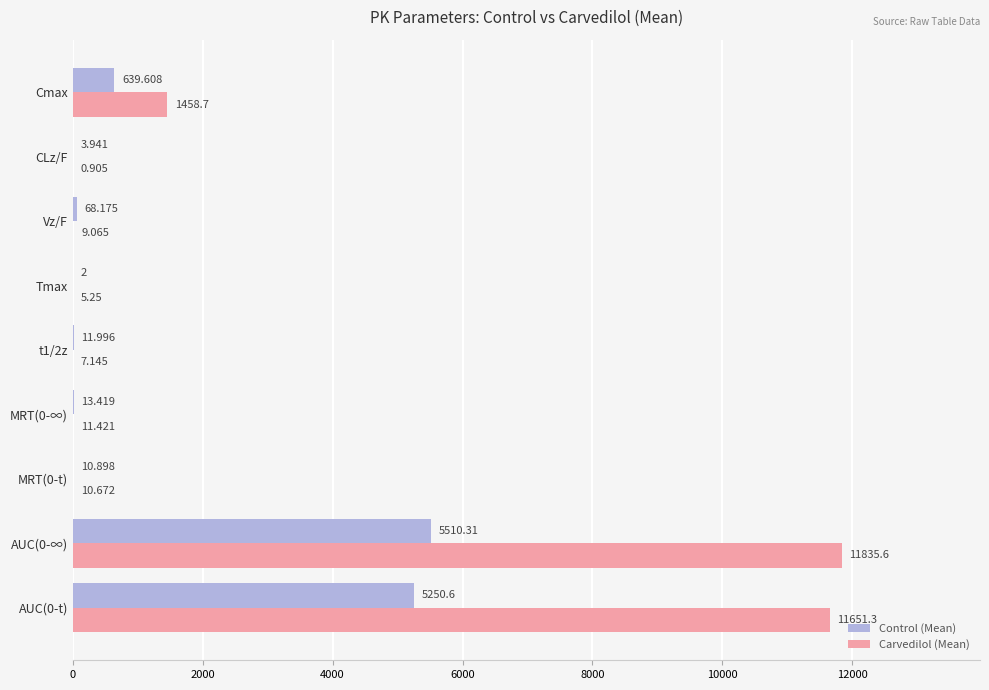

Between AUC(0-t) and Cmax, which series saw the biggest shift?

Carvedilol (Mean)